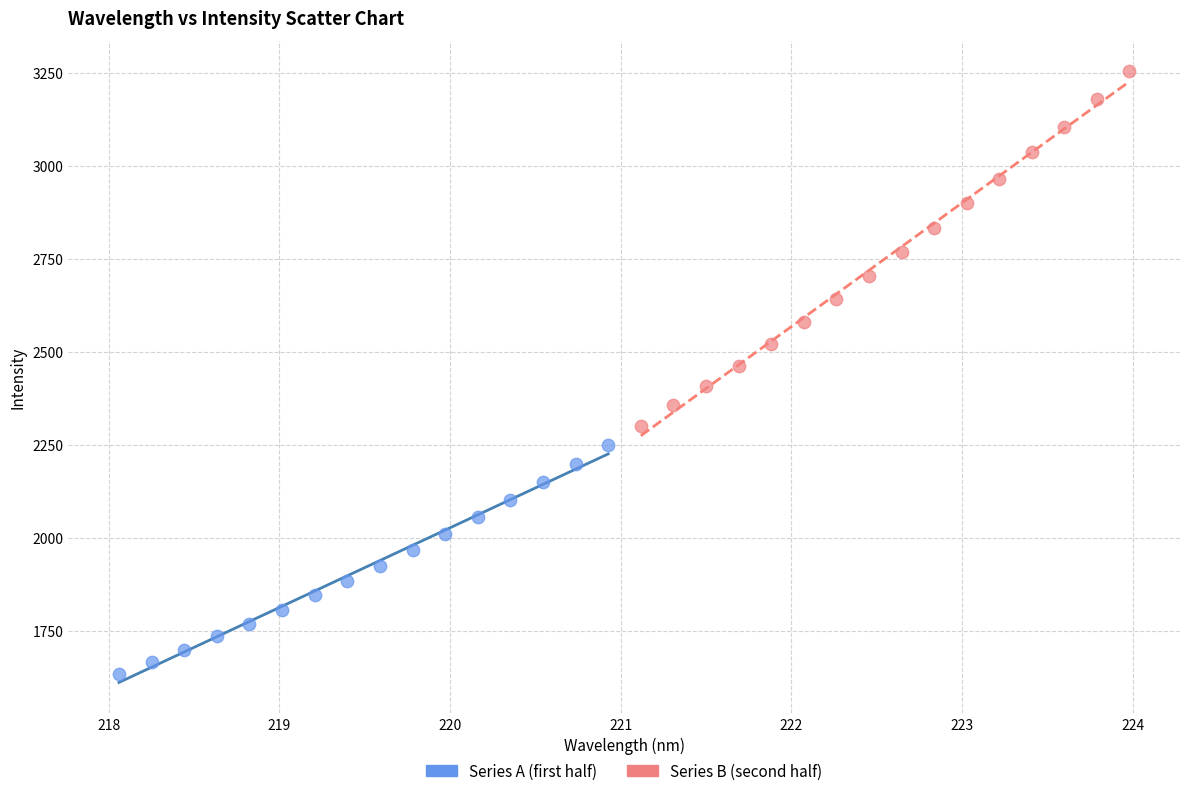

Which series has the largest Y range (max minus min)?

Series B (second half)